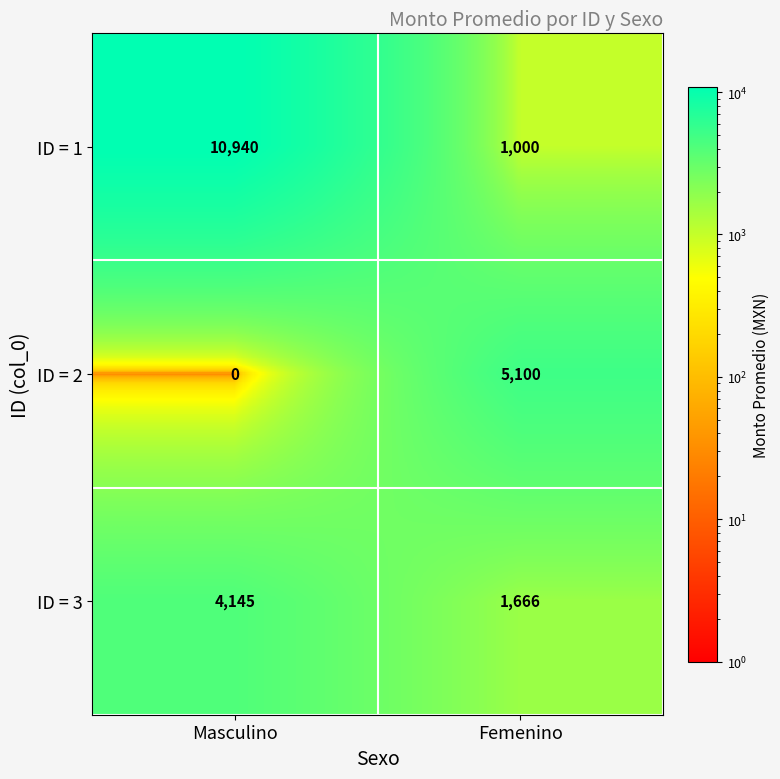

What is the maximum value for ID = 1?

10940